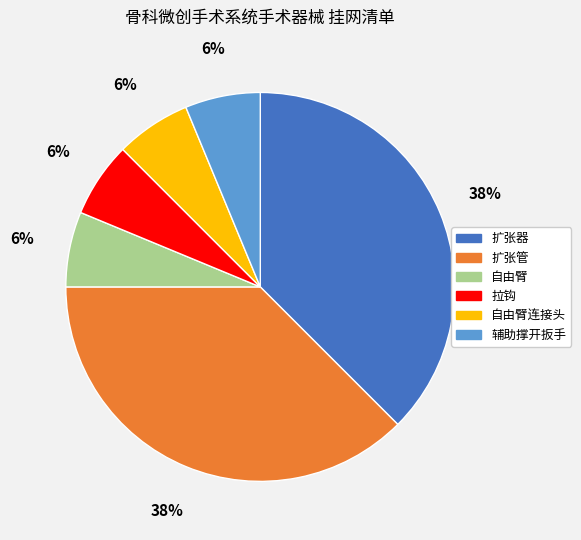

The 自由臂连接头 slice represents 17% of the pie. True or false?

False